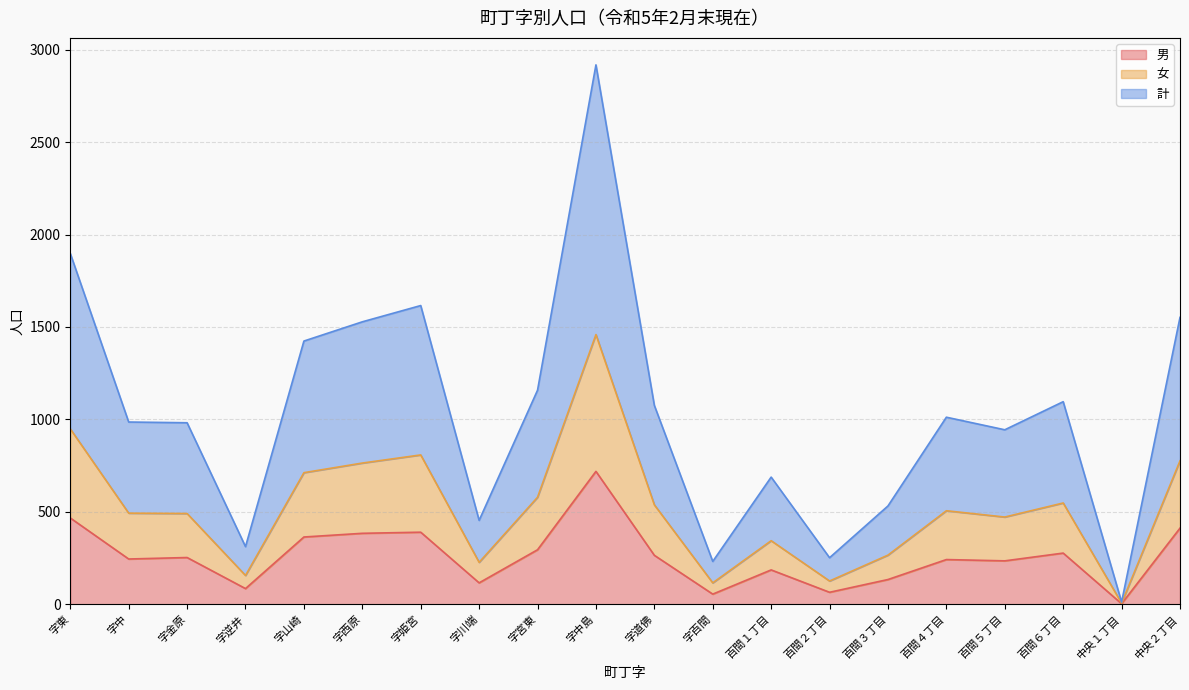

Which category has the highest value in the 計 series?

字中島